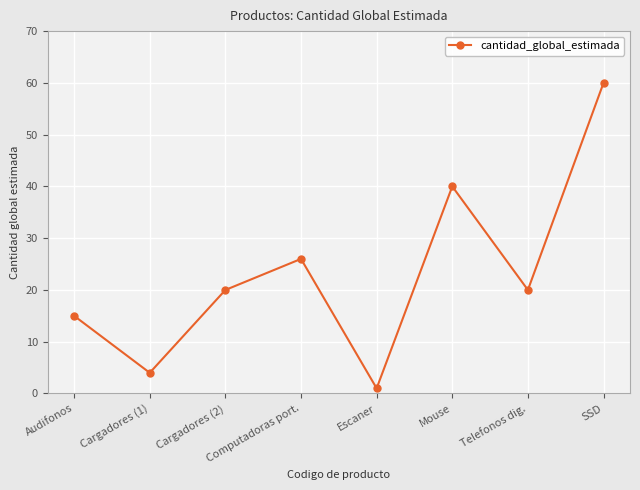

Count the number of data series in this chart.

1